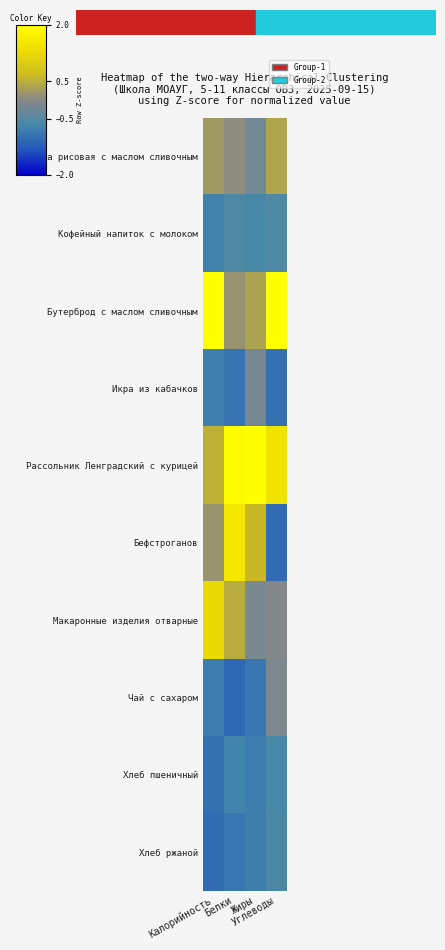

What is the spread (max minus min) of values at Жиры?

3.5